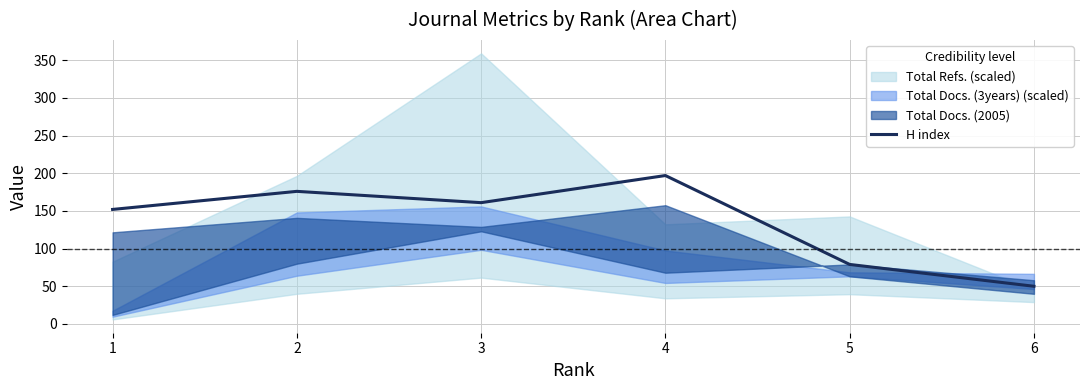

What is the difference between the values at 1 and 3?

9